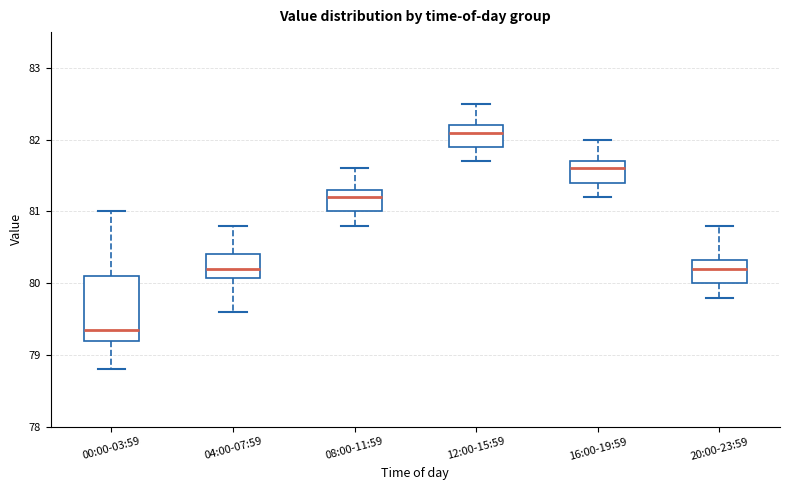

Which box's median line is the lowest?

00:00-03:59